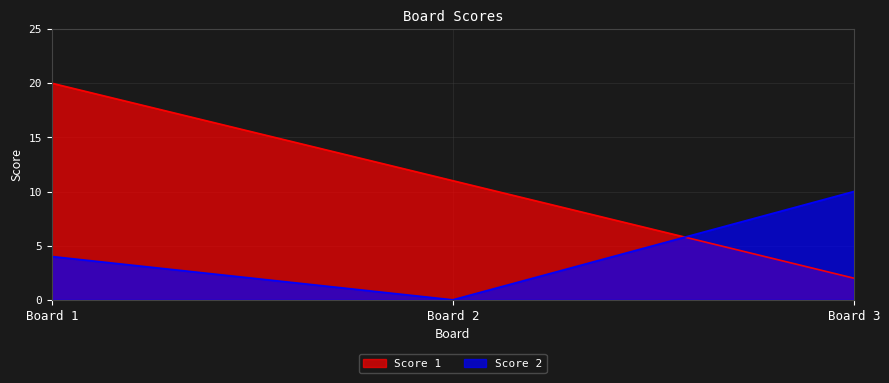

At which label does Score 2 reach its minimum?

Board 2